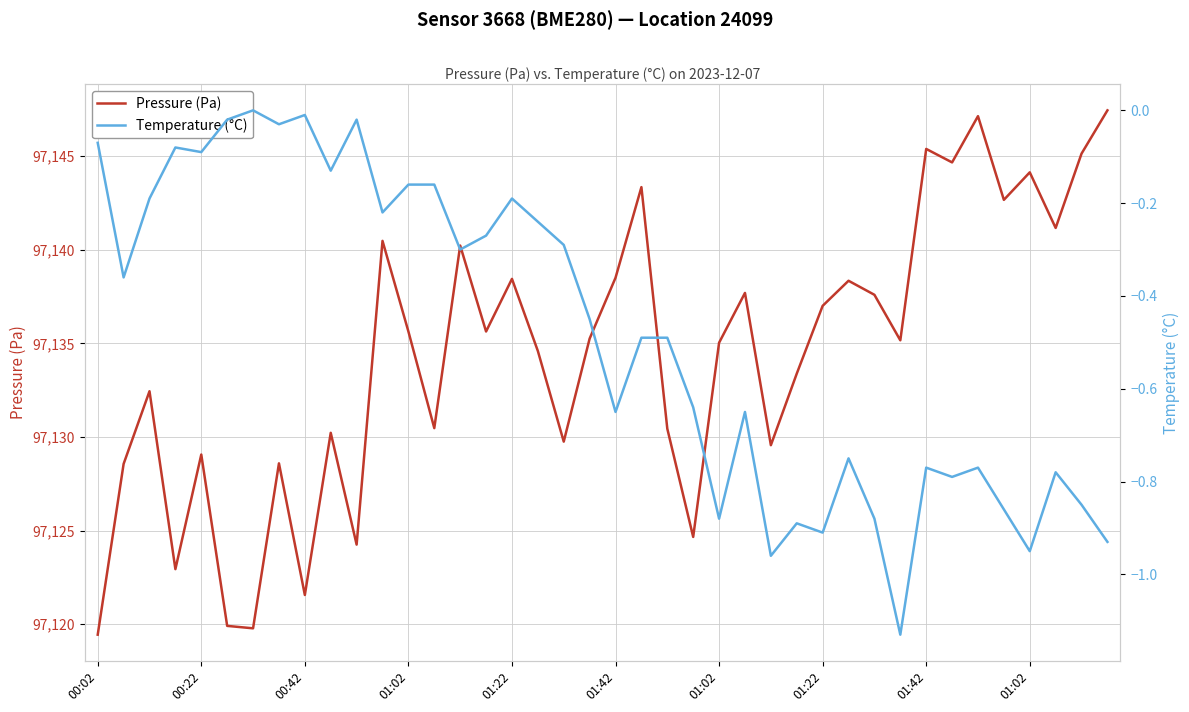

In Pressure (Pa), how many points are lower than both neighbors (excluding endpoints)?

13